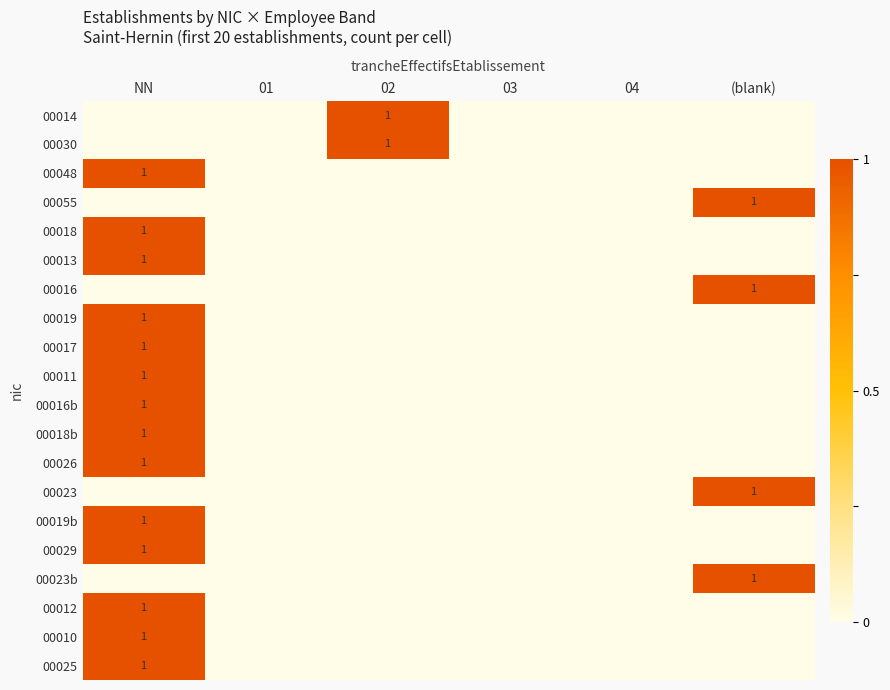

The 00019 series shows 1 at NN. True or false?

True